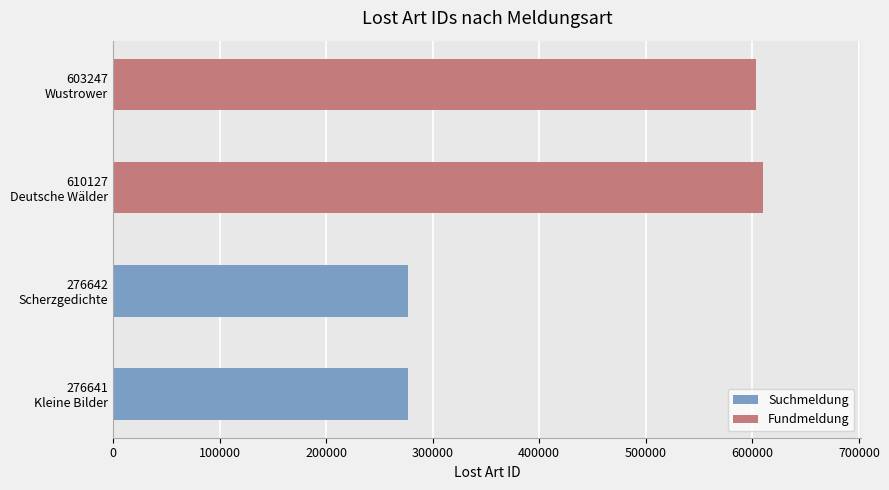

Rank the series by their average value, from highest to lowest.

Fundmeldung, Suchmeldung